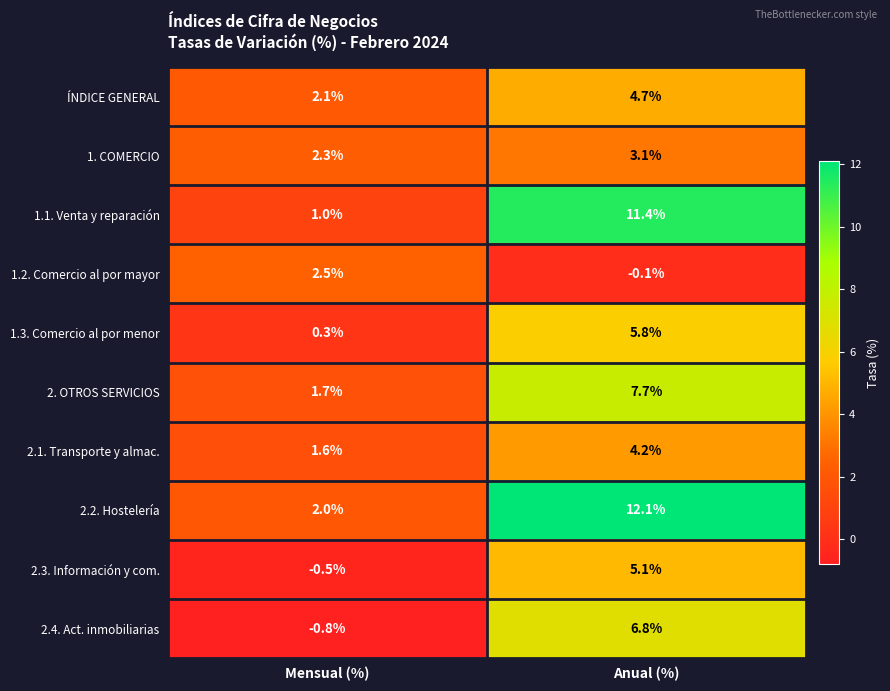

What is the total value across all series at Anual (%)?

60.8